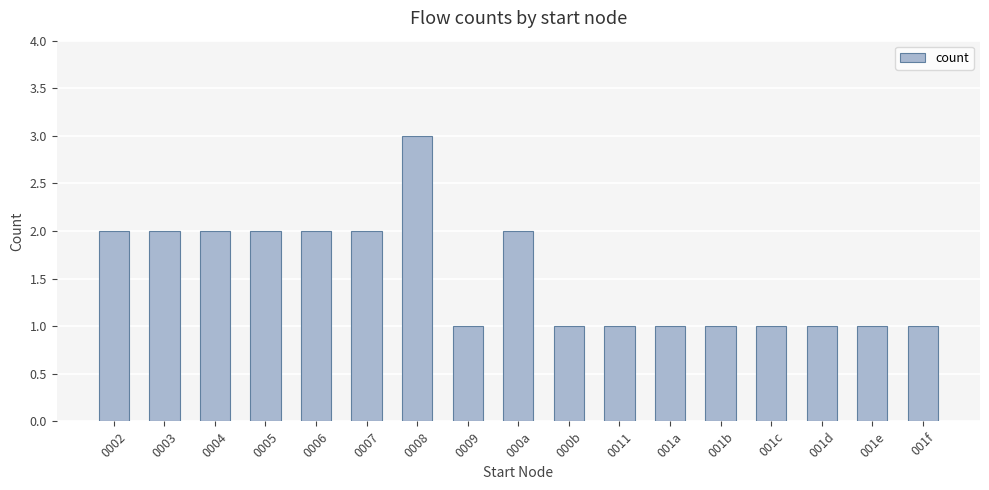

Are the bars horizontal?

No